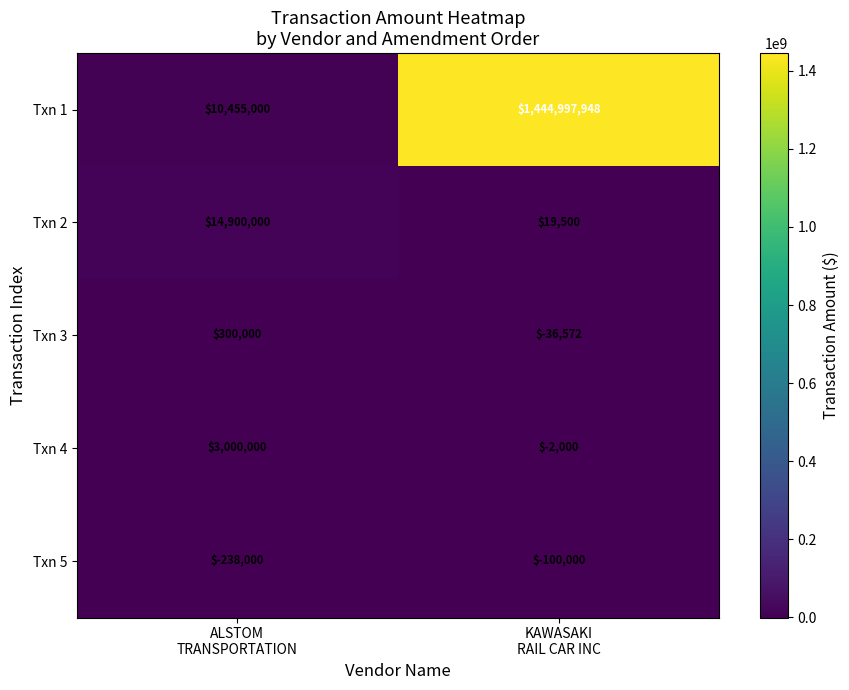

Rank the series by their maximum value, from lowest to highest.

Txn 5, Txn 3, Txn 4, Txn 2, Txn 1